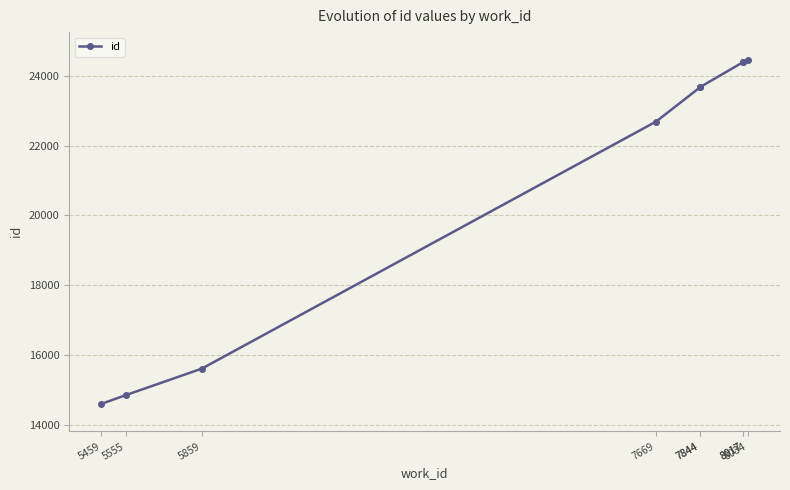

What is the sum of the values at 7669 and 8034?

47152